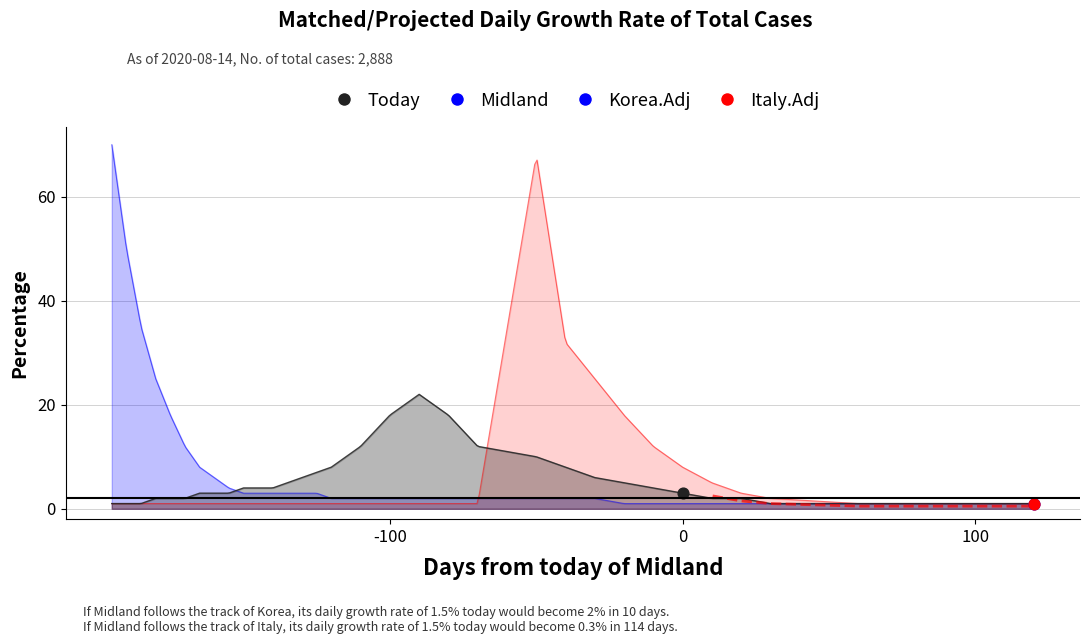

Which series has the largest total across all categories?

Korea.Adj